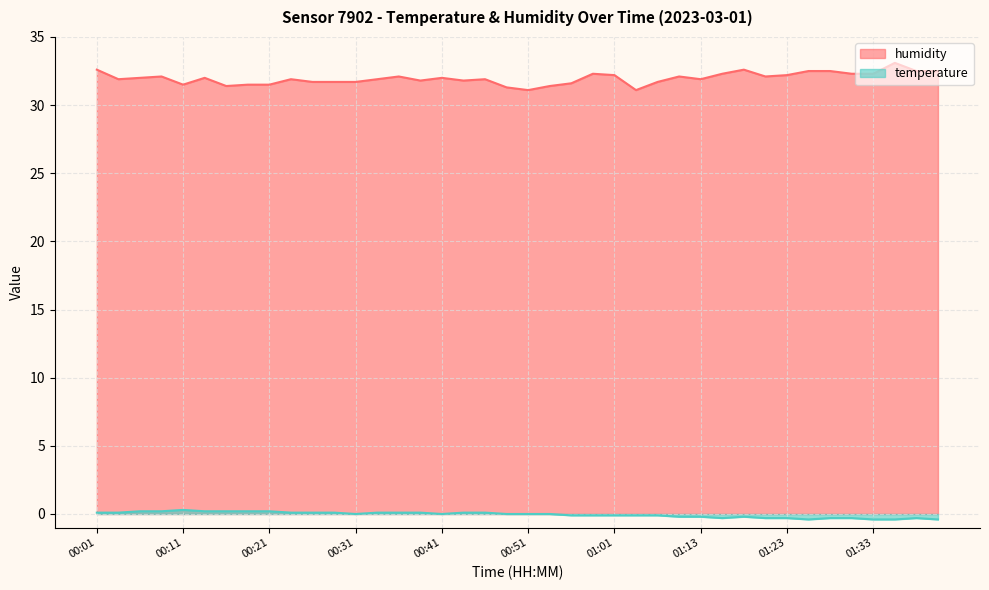

Which series changed the most between 00:36 and 01:01?

temperature